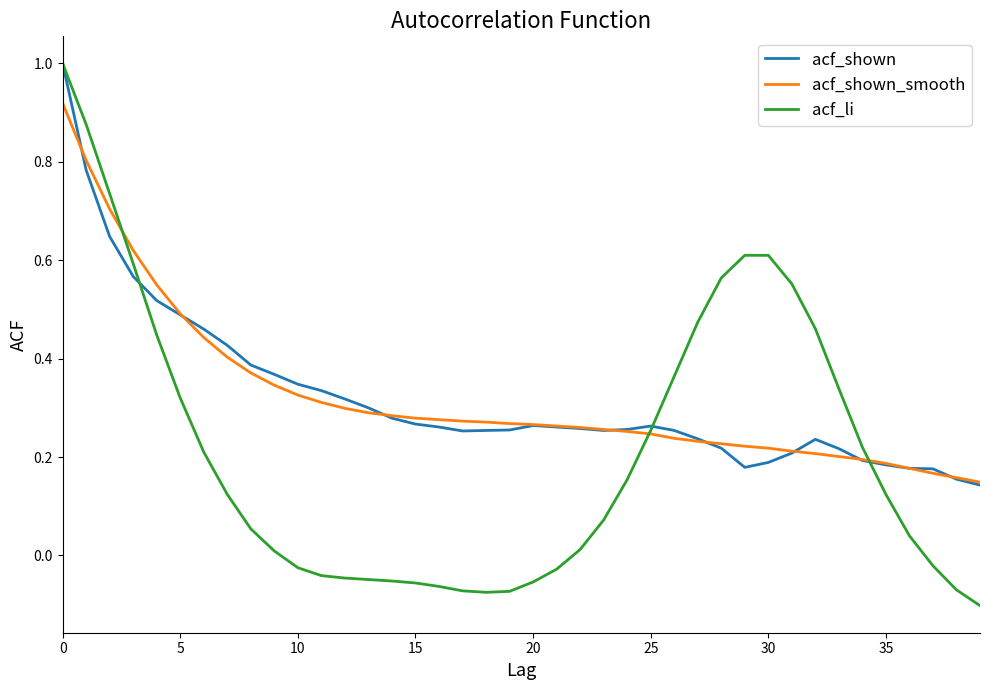

At how many categories does at least one series exceed 0?

40